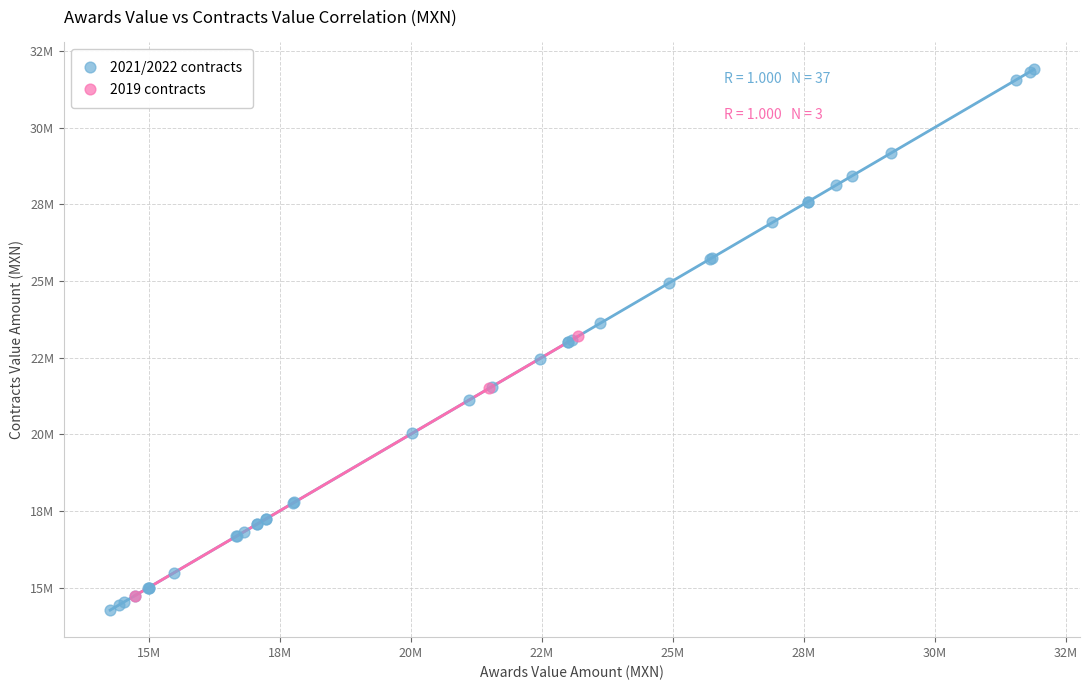

Which series reaches the minimum Y coordinate?

2021/2022 contracts